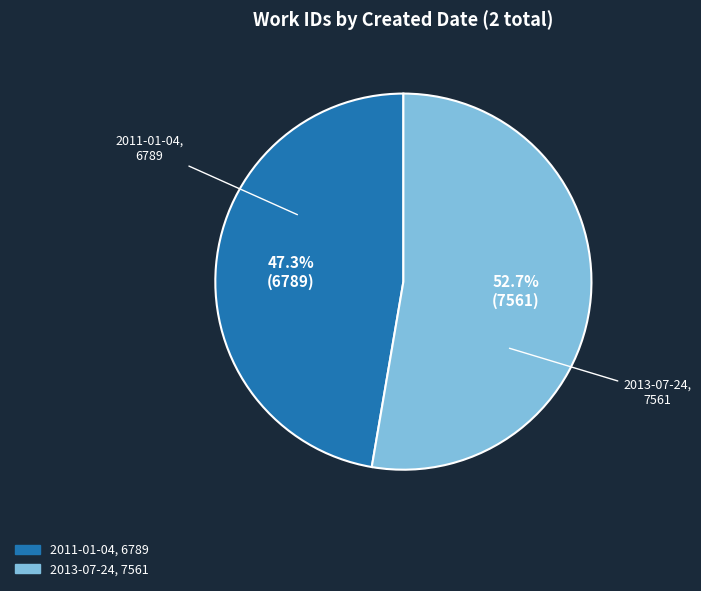

What is the ratio of the value at 2013-07-24 to the value at 2011-01-04?

1.1